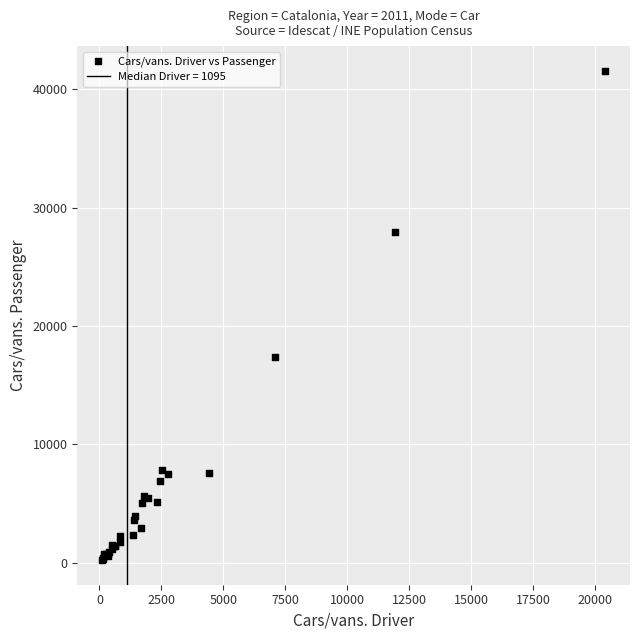

What Y value in the scatter plot is closest to 20883?

17362